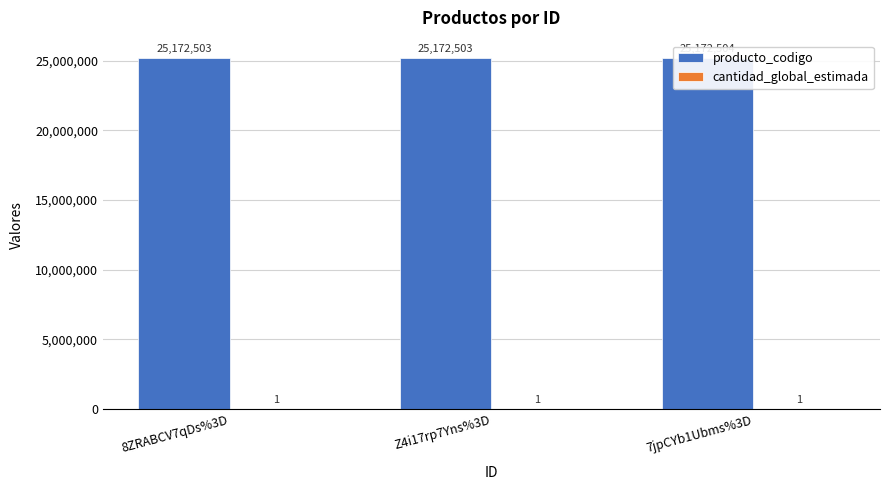

What is the total value across all series at Z4i17rp7Yns%3D?

25172504